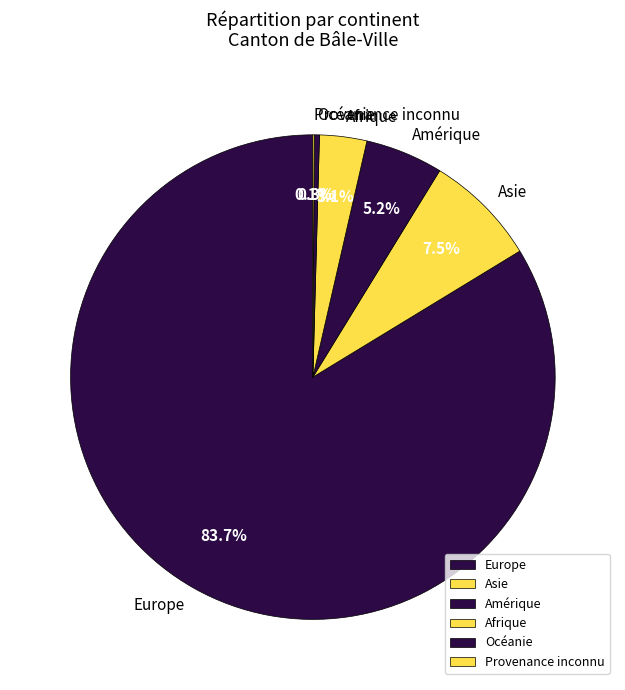

What portion of the pie excludes Asie?

92.5%